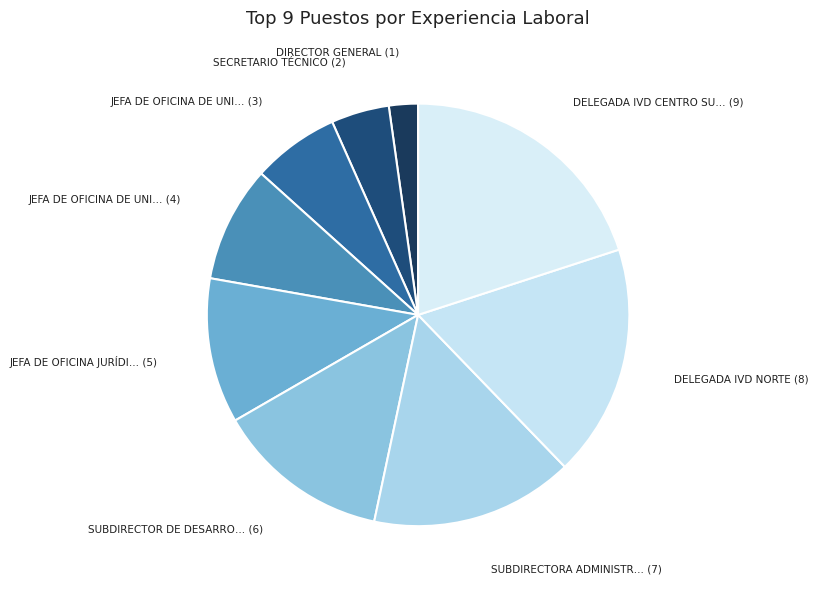

How many slices are in this pie chart?

9